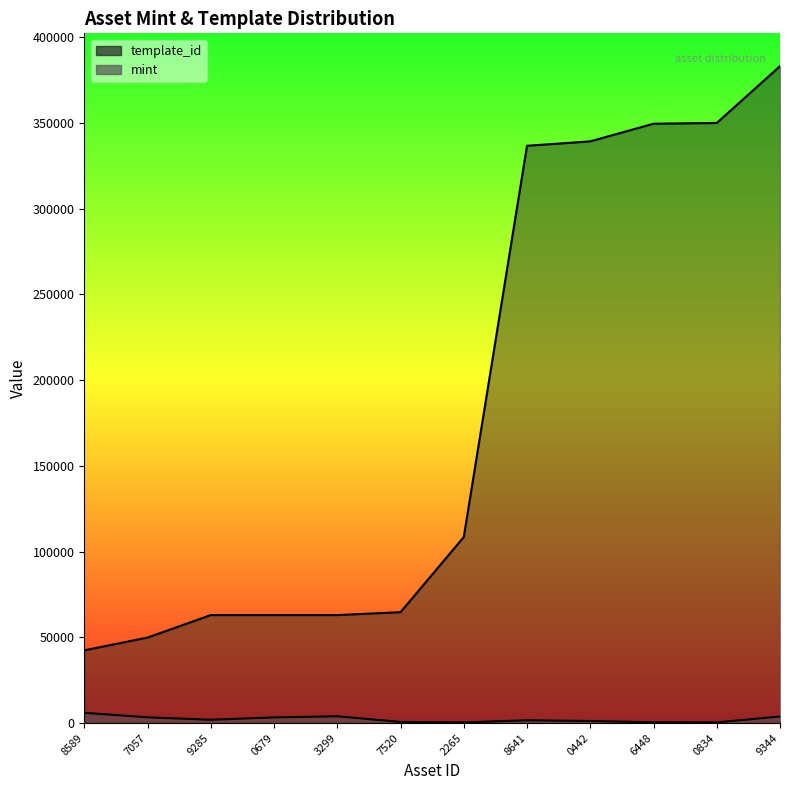

The template_id series shows 85907 at 7057. True or false?

False